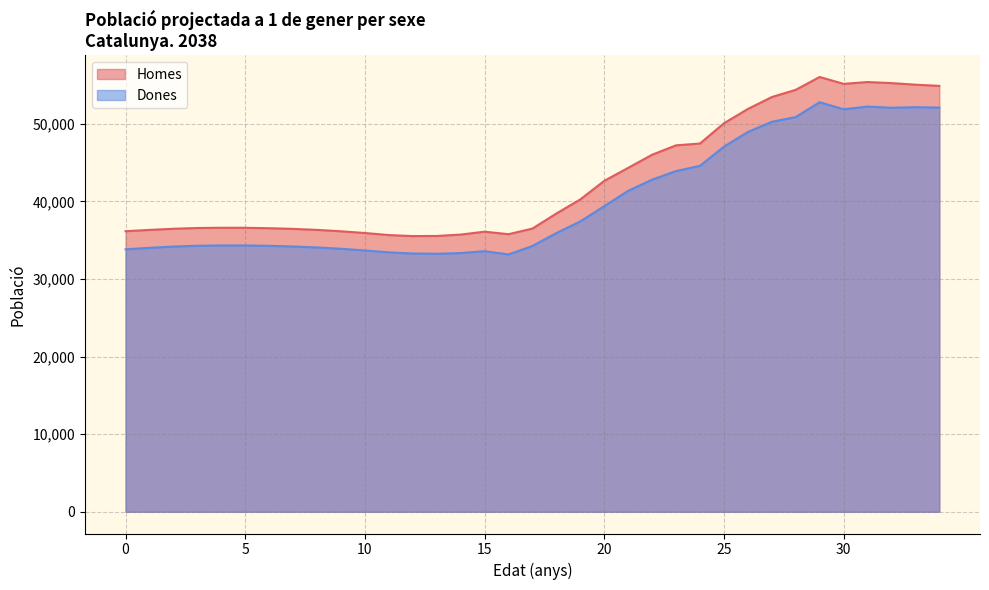

Rank the categories by Homes value from lowest to highest.

12, 13, 11, 14, 16, 10, 15, 9, 0, 1, 8, 7, 2, 17, 6, 3, 5, 4, 18, 19, 20, 21, 22, 23, 24, 25, 26, 27, 28, 34, 33, 30, 32, 31, 29